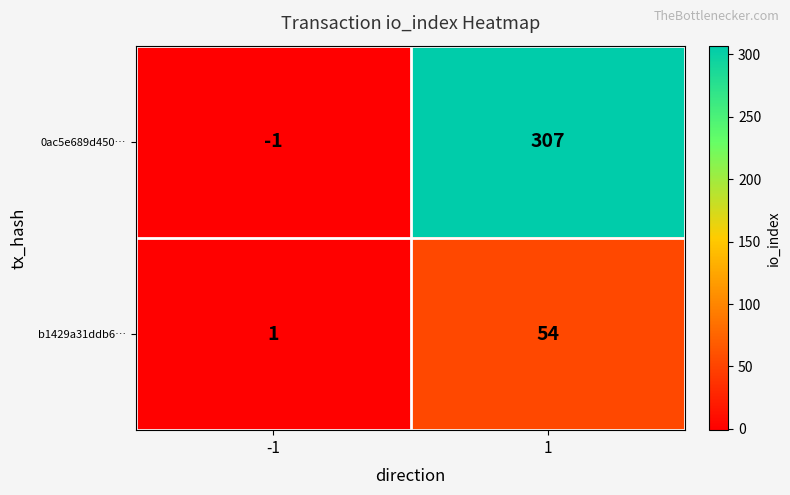

Is it true that 0ac5e689d450… equals -2 at -1?

False